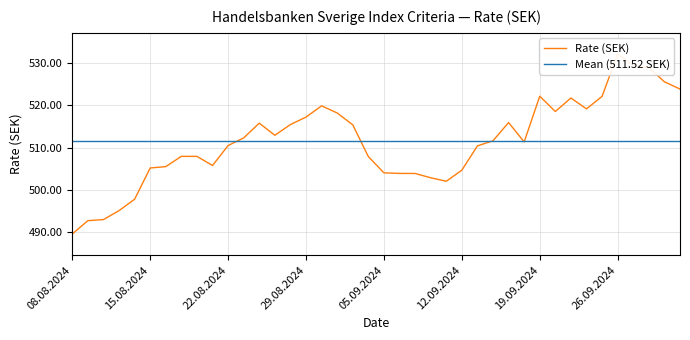

Reading left to right, list all the values displayed in this chart.

Rate (SEK): 489.5	492.7	492.9	495.1	497.8	505.2	505.5	507.9	507.9	505.8	510.5	512.3	515.8	512.9	515.5	517.2	519.9	518.2	515.4	507.9	504.0	503.9	503.9	502.9	502.0	504.7	510.4	511.6	516.0	511.4	522.2	518.6	521.8	519.2	522.2	532.2	529.4	529.0	525.6	523.9
Mean (511.52 SEK): 511.5	511.5	511.5	511.5	511.5	511.5	511.5	511.5	511.5	511.5	511.5	511.5	511.5	511.5	511.5	511.5	511.5	511.5	511.5	511.5	511.5	511.5	511.5	511.5	511.5	511.5	511.5	511.5	511.5	511.5	511.5	511.5	511.5	511.5	511.5	511.5	511.5	511.5	511.5	511.5